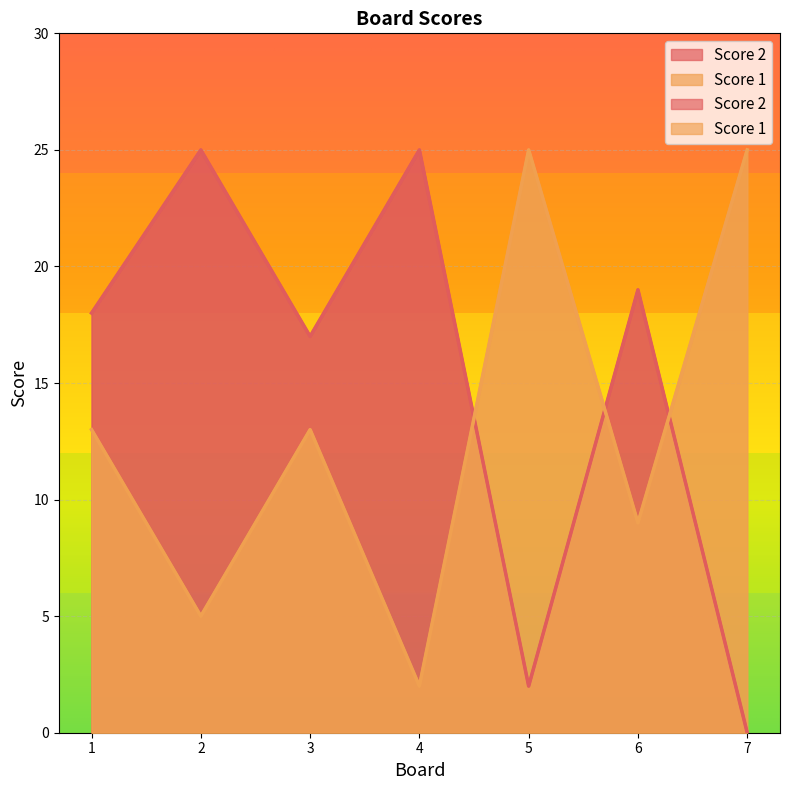

At which category is the sum across all series the highest?

1